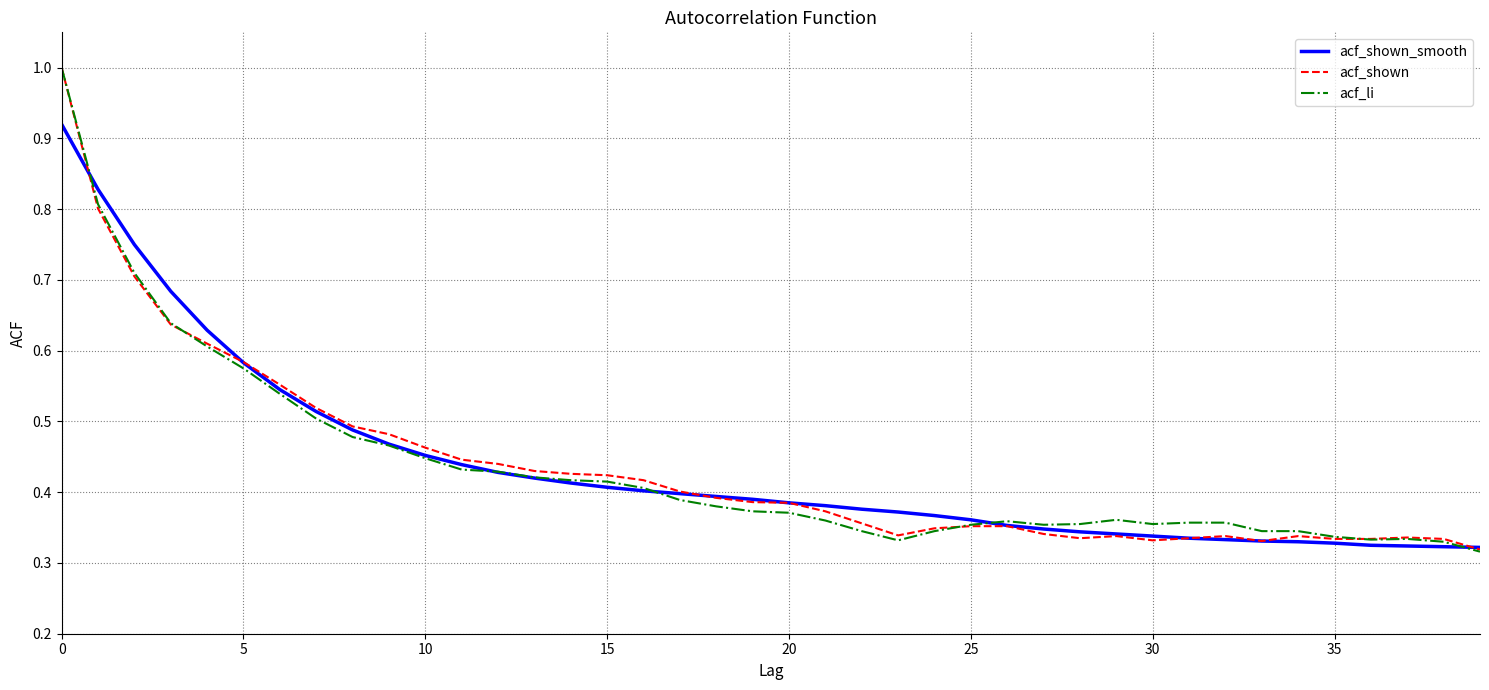

Does the chart display data point markers on the line(s)?

No